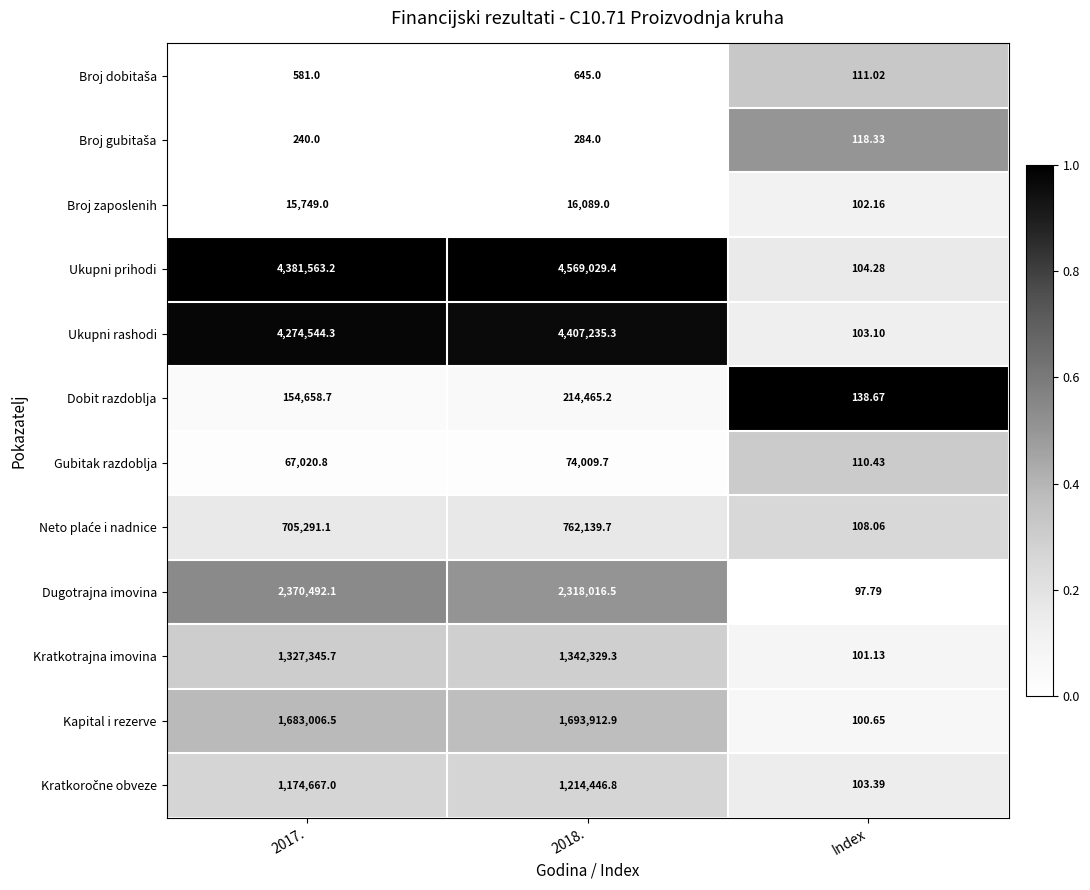

Which series has the largest total across all categories?

Ukupni prihodi